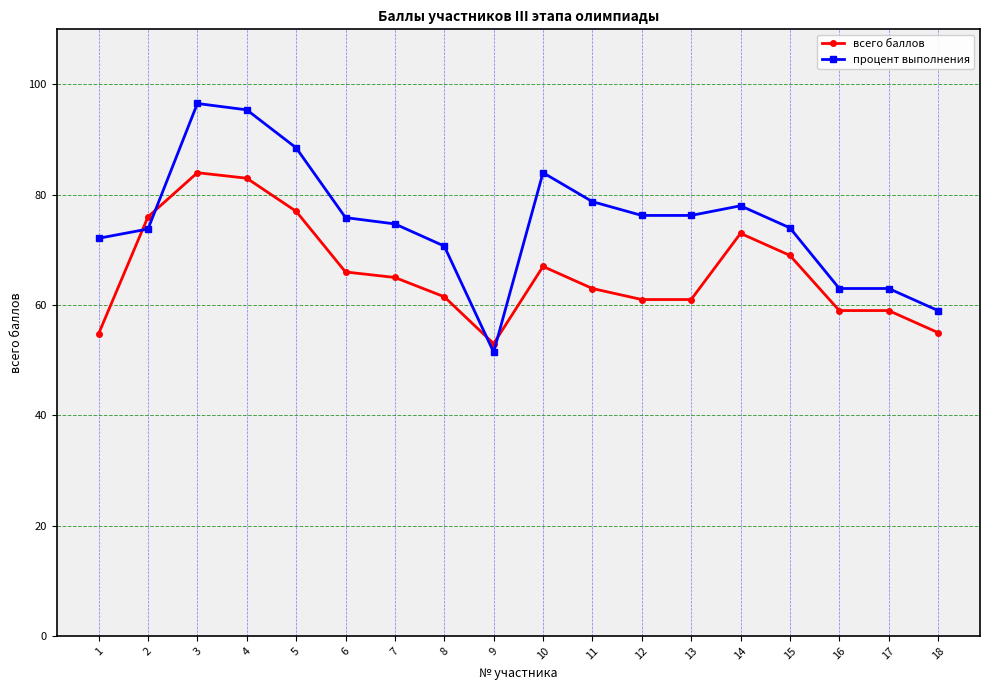

After their last crossing, which series has the higher values: всего баллов or процент выполнения?

процент выполнения